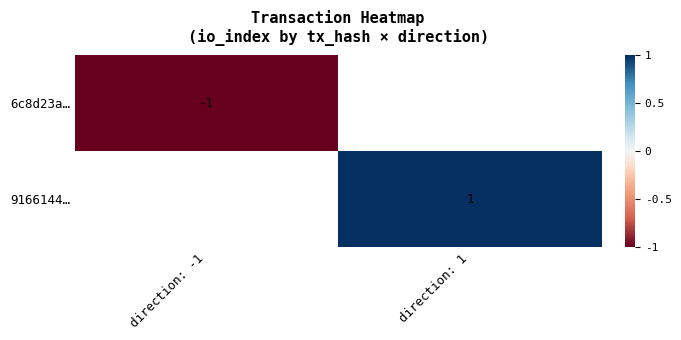

True or false: 6c8d23a… has a value of -2 at direction: -1.

False